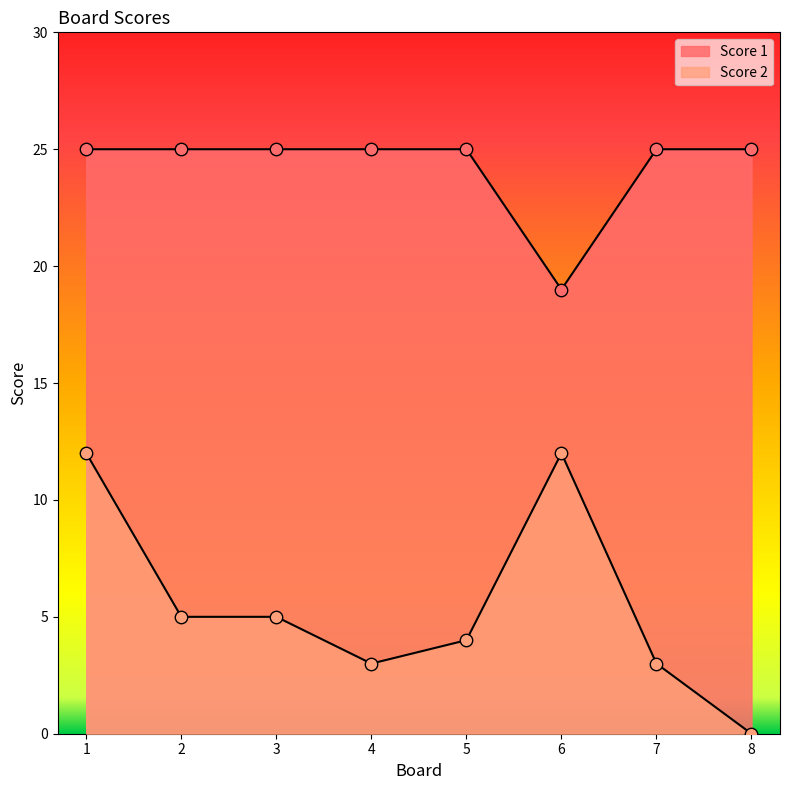

At how many categories does at least one series exceed 7?

8